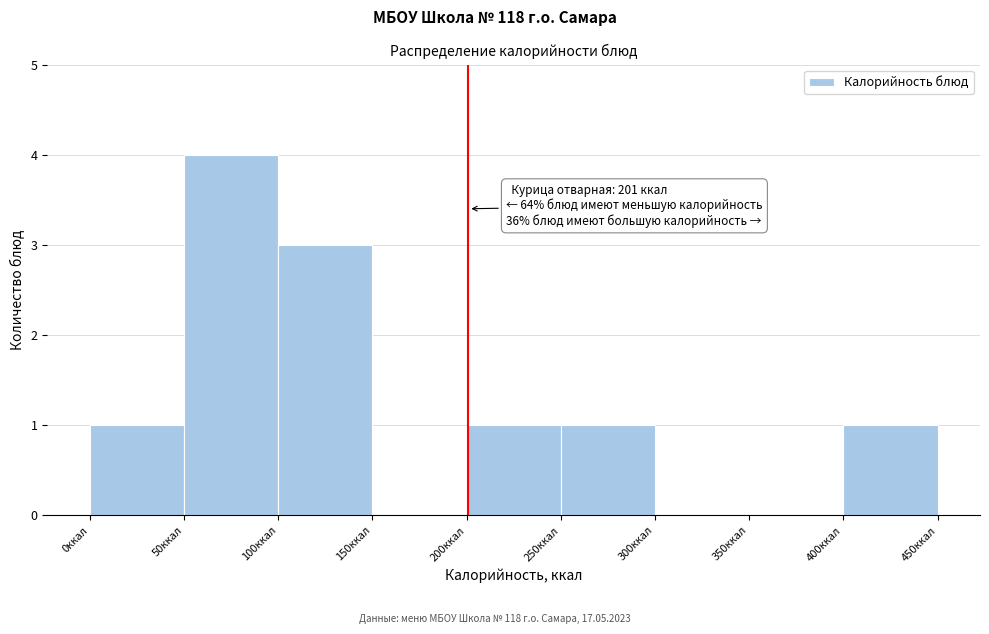

Which range on the x-axis has the tallest bar?

50 to 100